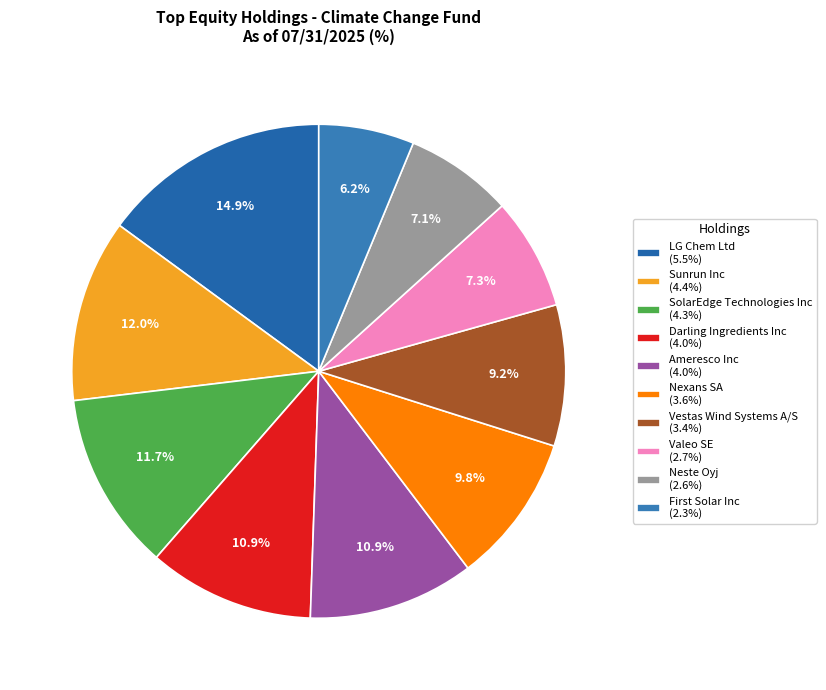

Is there any slice that represents more than half of the pie?

No